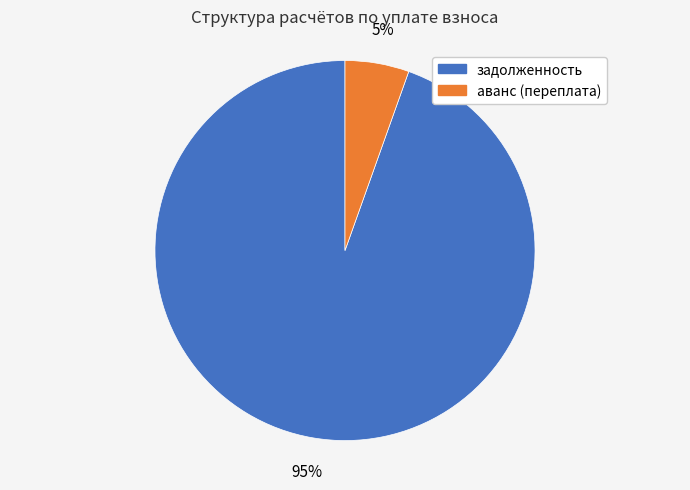

Which category accounts for the majority?

задолженность